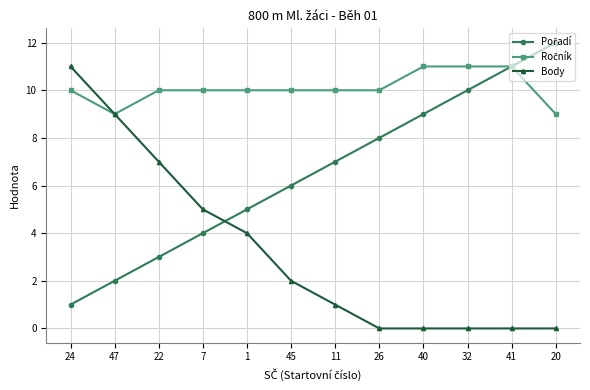

Which category has the highest value in the Body series?

24